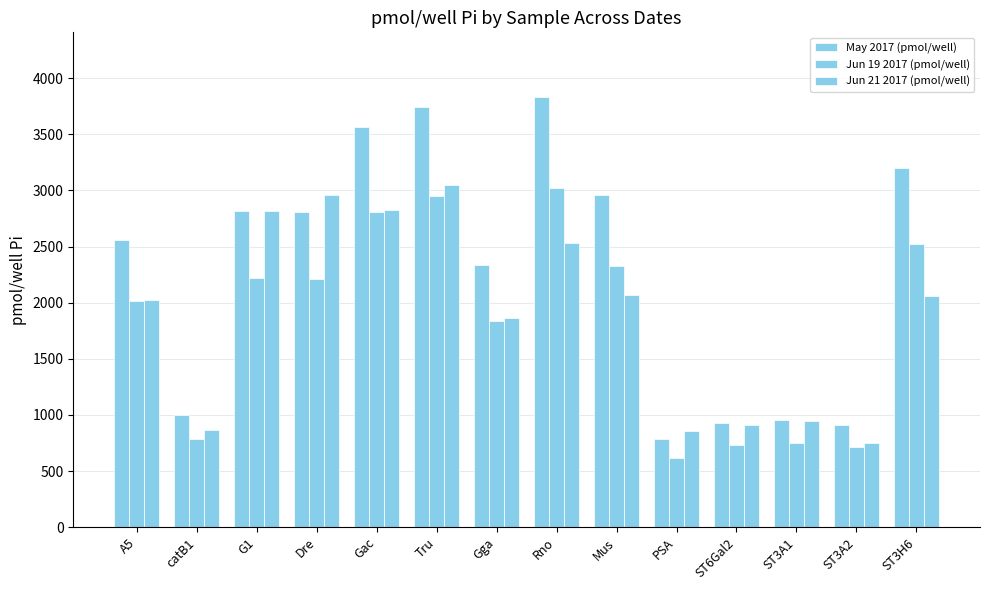

Which has a higher value, catB1 or ST3A2?

catB1